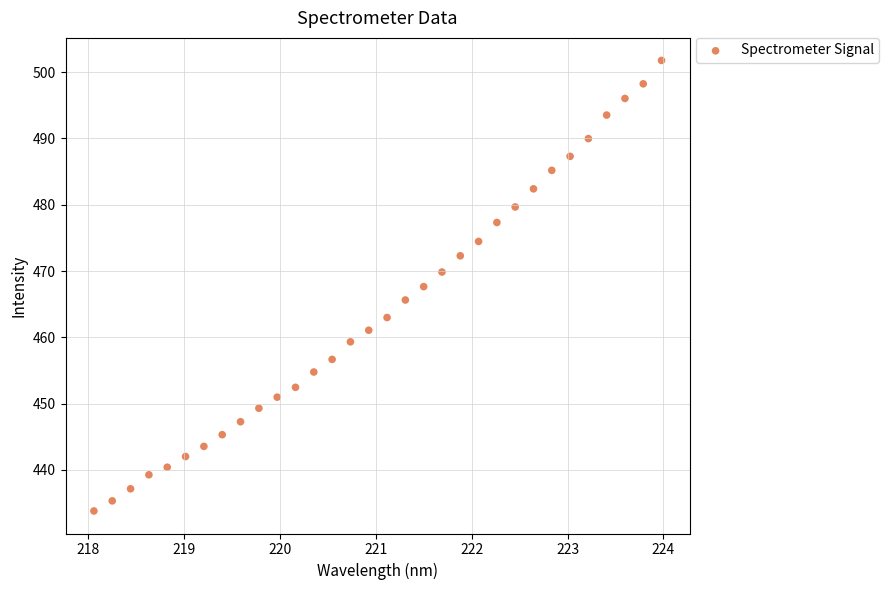

What is the range of X values (max minus min)?

5.9